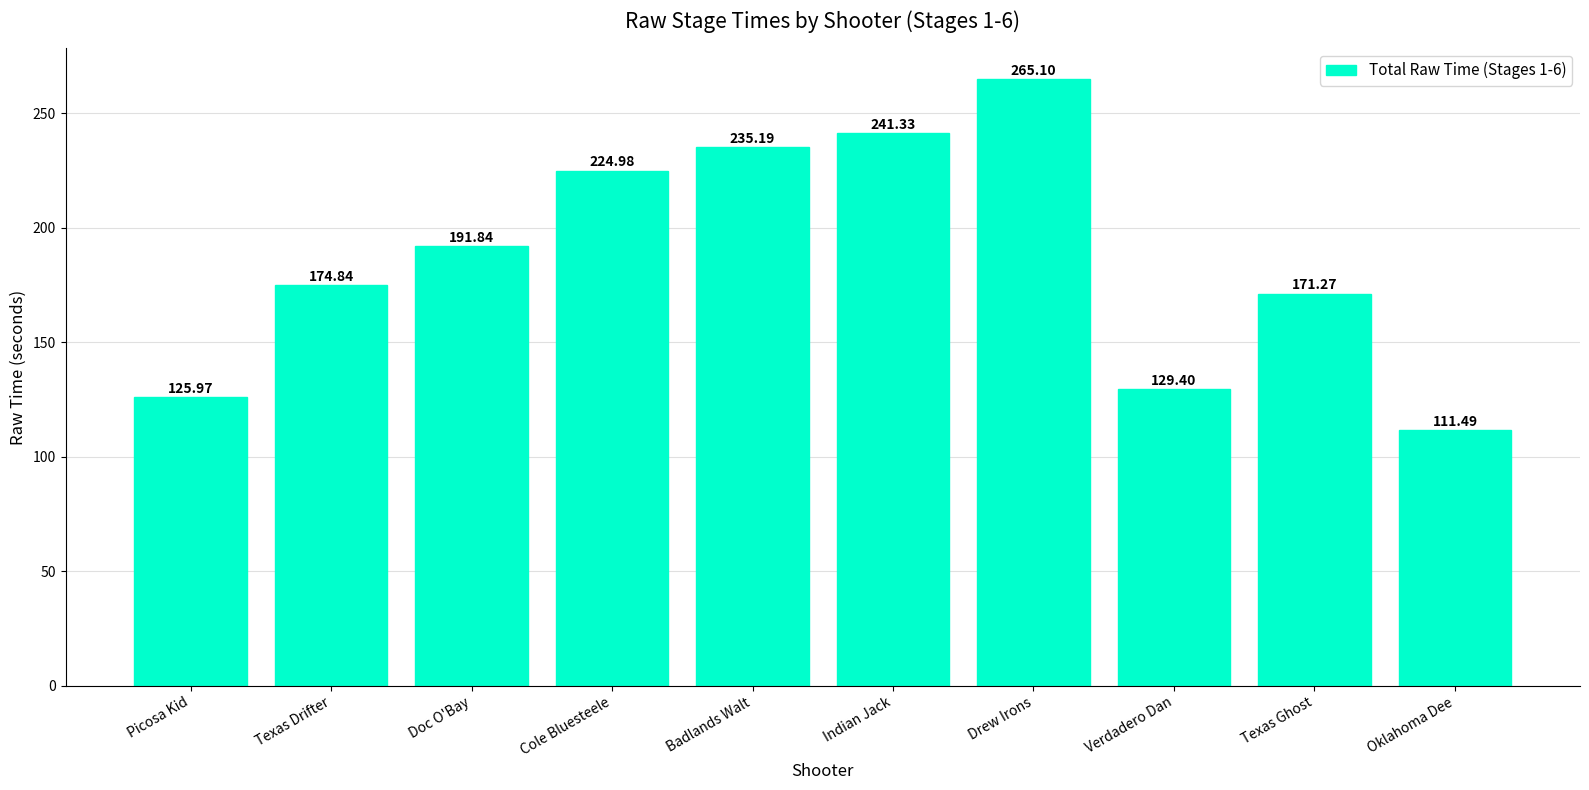

What is the maximum value shown in the chart?

265.1